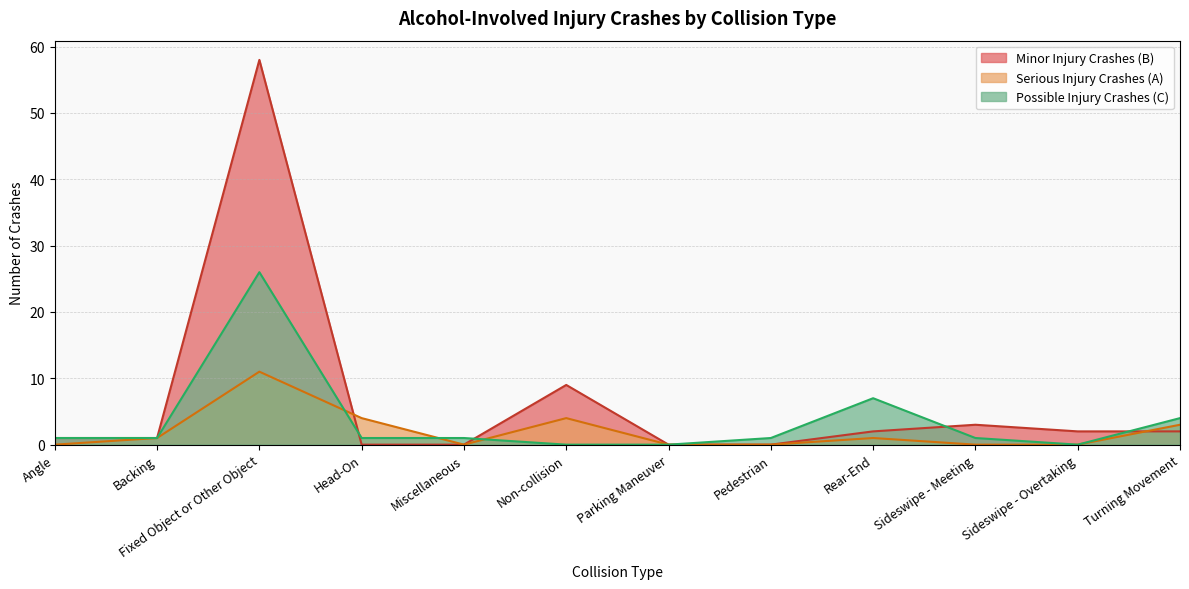

At how many categories does at least one series exceed 31?

1